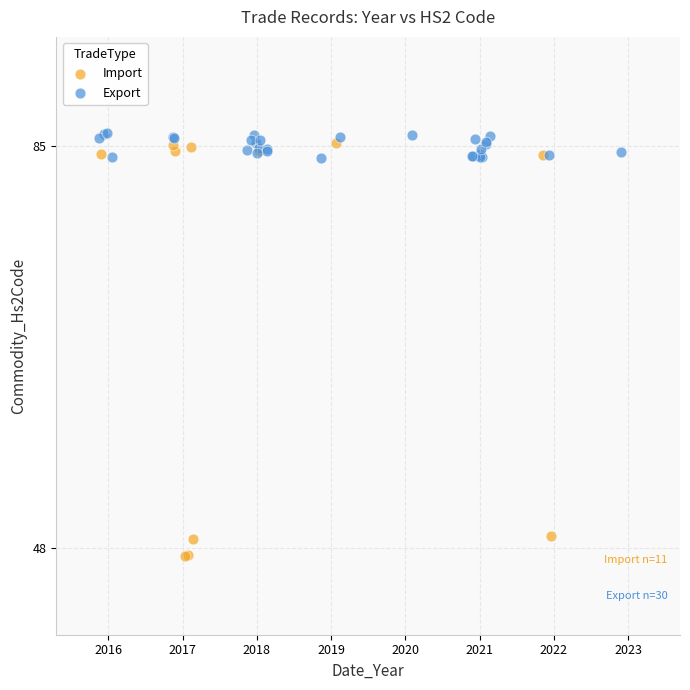

Which series reaches the minimum Y coordinate?

Import